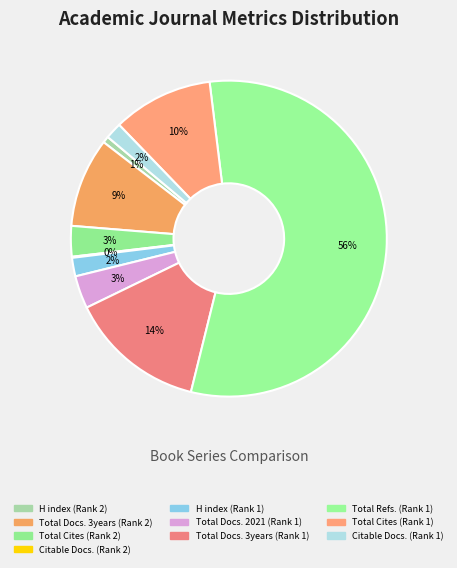

Is it true that Total Cites (Rank 1) is 10% of the pie?

True